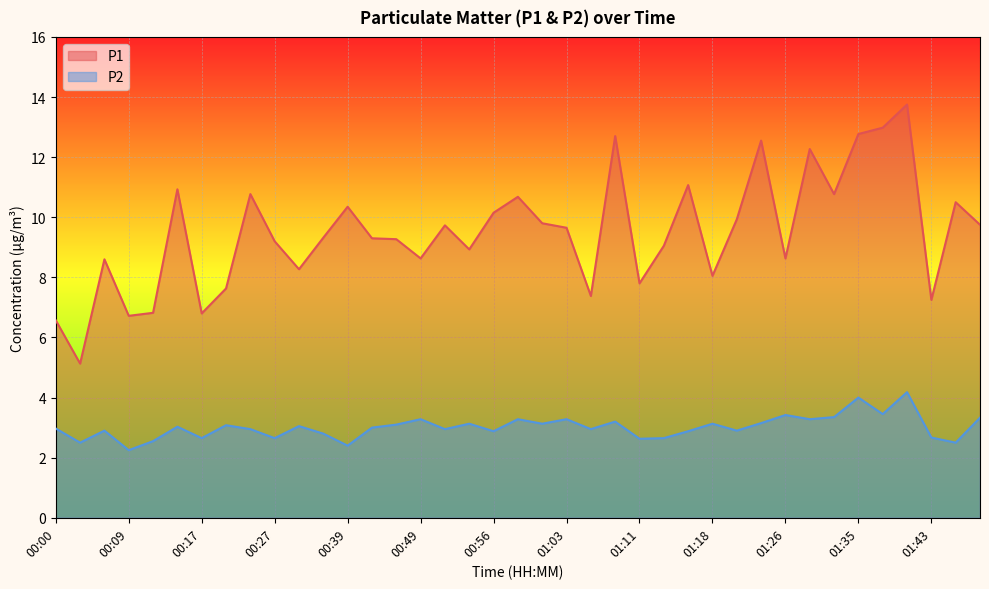

In P2, how many points are higher than both neighbors (excluding endpoints)?

13